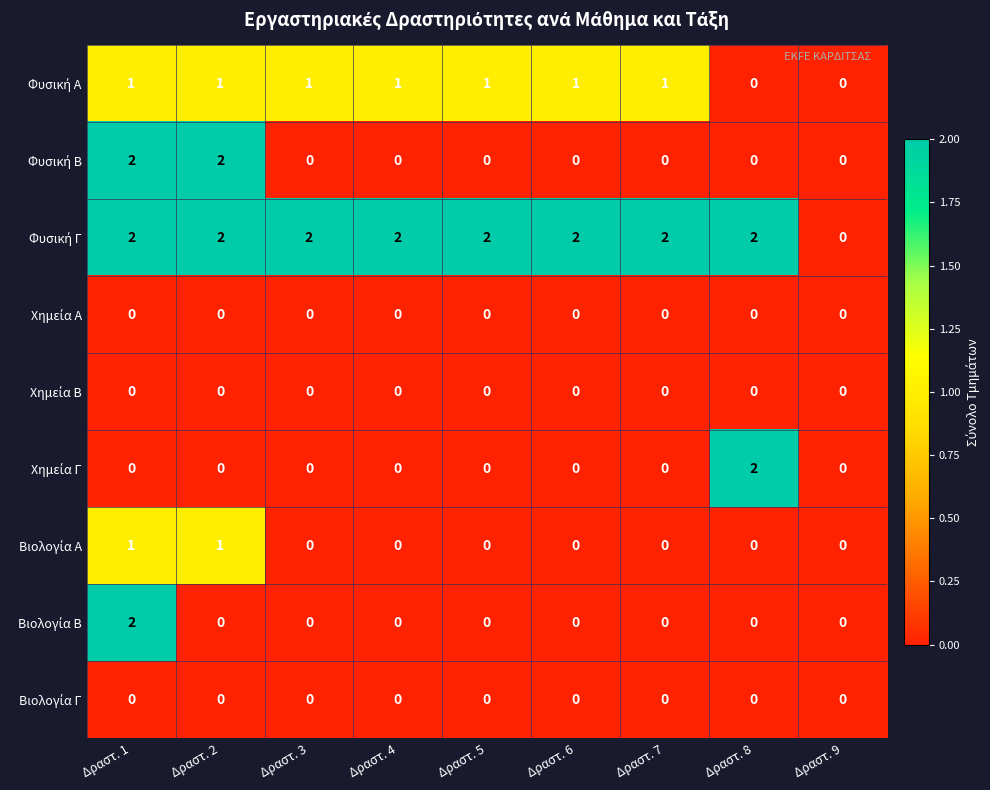

At how many categories does at least one series exceed 1?

8